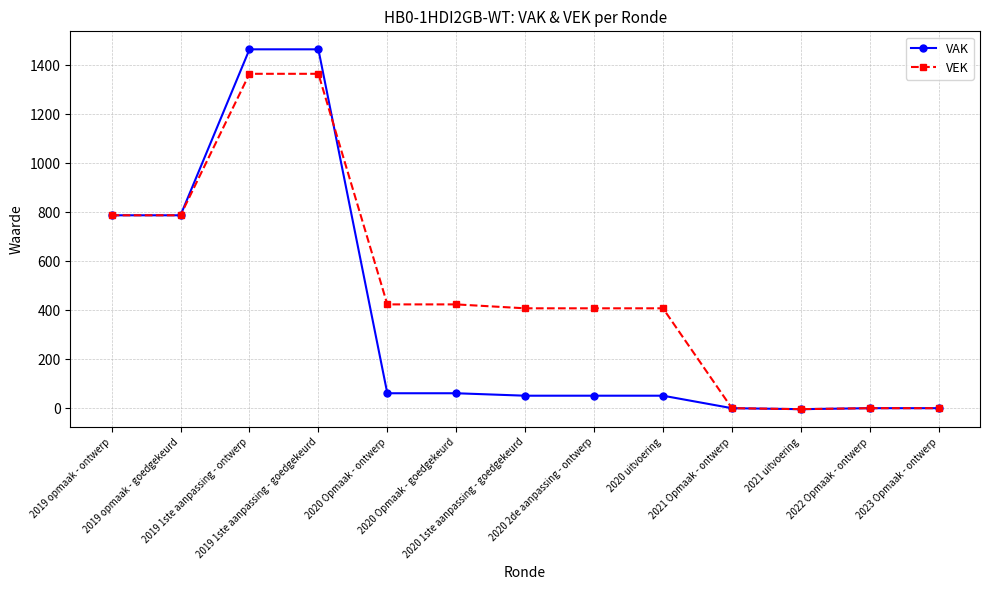

Which series has the widest spread of values?

VAK